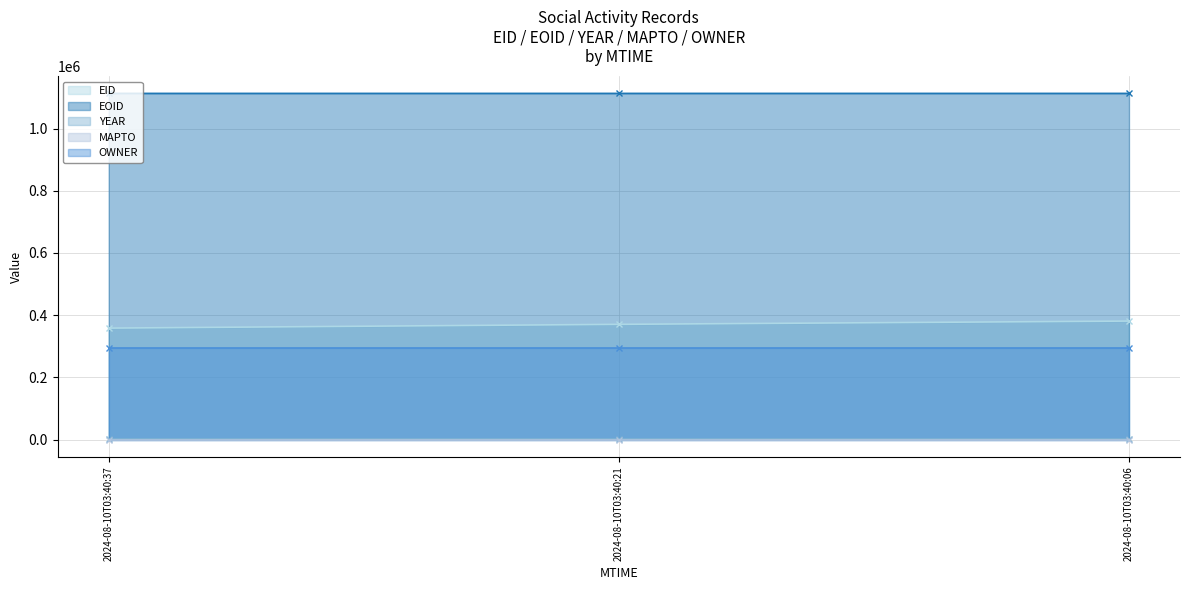

Is it true that OWNER equals 185369 at 2024-08-10T03:40:21?

False